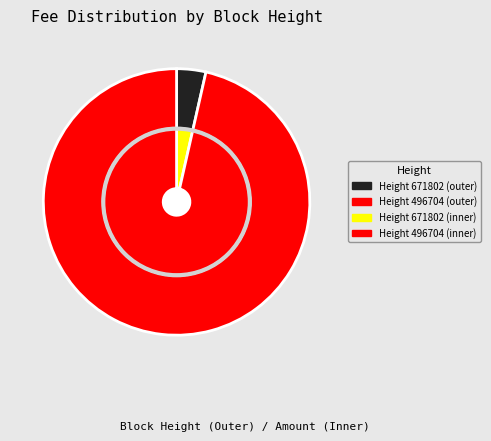

Does 496704 account for over 50% of the chart?

Yes